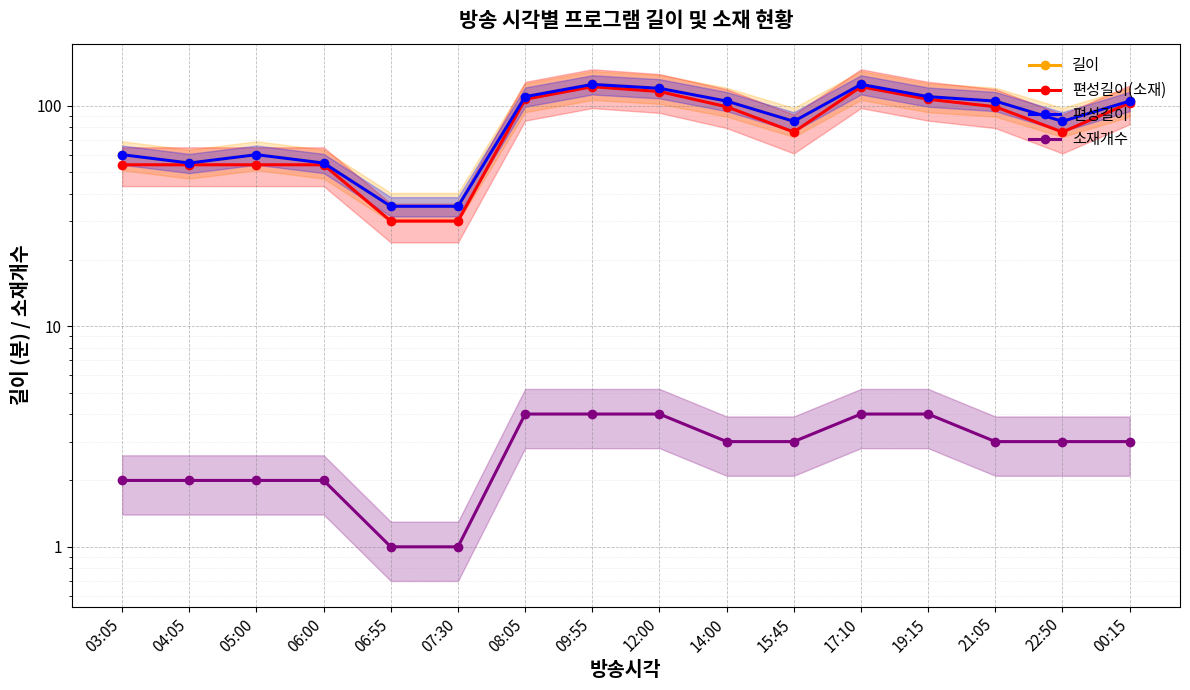

How many lines are shown in the chart?

4